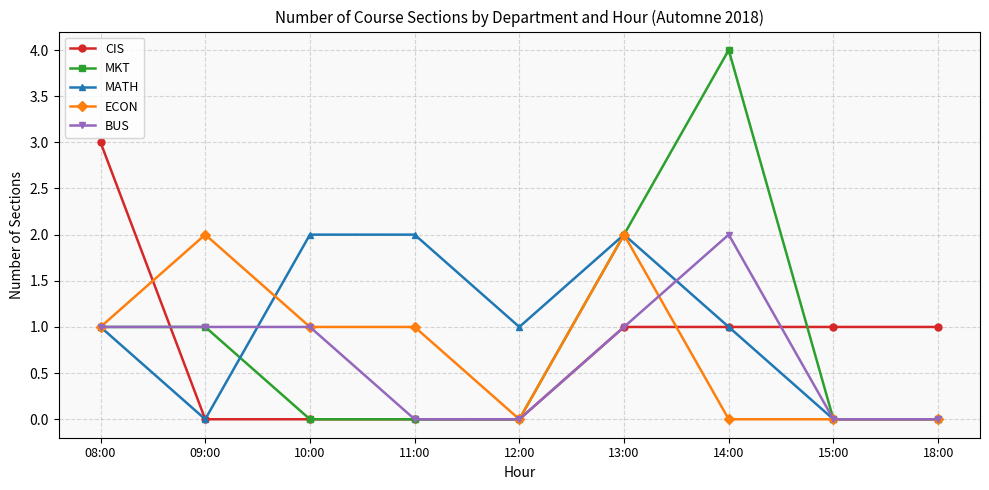

What is the greatest value displayed?

4